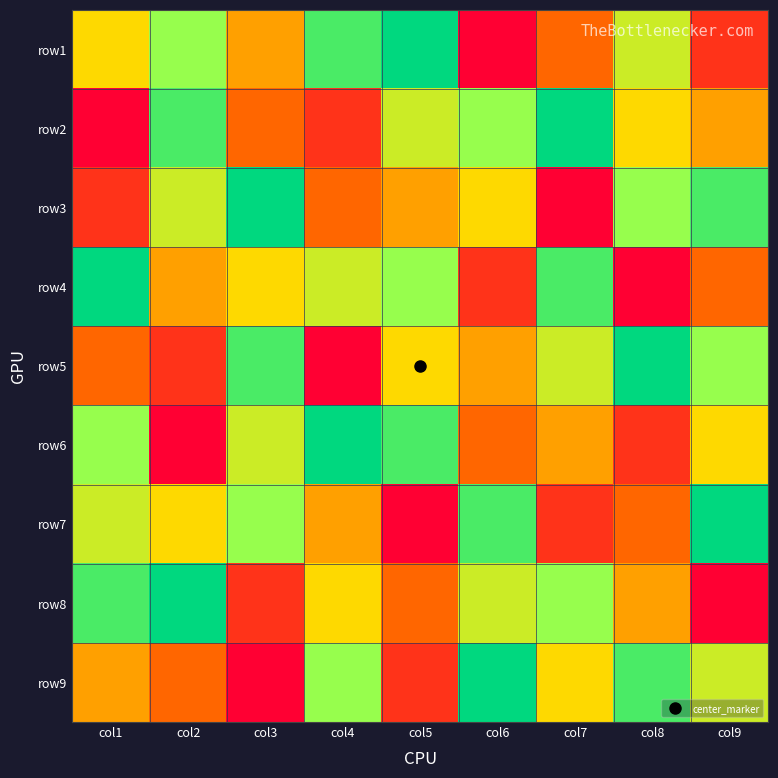

Reading right to left, list all the values displayed in this chart.

row1: col9=2	col8=6	col7=3	col6=1	col5=9	col4=8	col3=4	col2=7	col1=5
row2: col9=4	col8=5	col7=9	col6=7	col5=6	col4=2	col3=3	col2=8	col1=1
row3: col9=8	col8=7	col7=1	col6=5	col5=4	col4=3	col3=9	col2=6	col1=2
row4: col9=3	col8=1	col7=8	col6=2	col5=7	col4=6	col3=5	col2=4	col1=9
row5: col9=7	col8=9	col7=6	col6=4	col5=5	col4=1	col3=8	col2=2	col1=3
row6: col9=5	col8=2	col7=4	col6=3	col5=8	col4=9	col3=6	col2=1	col1=7
row7: col9=9	col8=3	col7=2	col6=8	col5=1	col4=4	col3=7	col2=5	col1=6
row8: col9=1	col8=4	col7=7	col6=6	col5=3	col4=5	col3=2	col2=9	col1=8
row9: col9=6	col8=8	col7=5	col6=9	col5=2	col4=7	col3=1	col2=3	col1=4